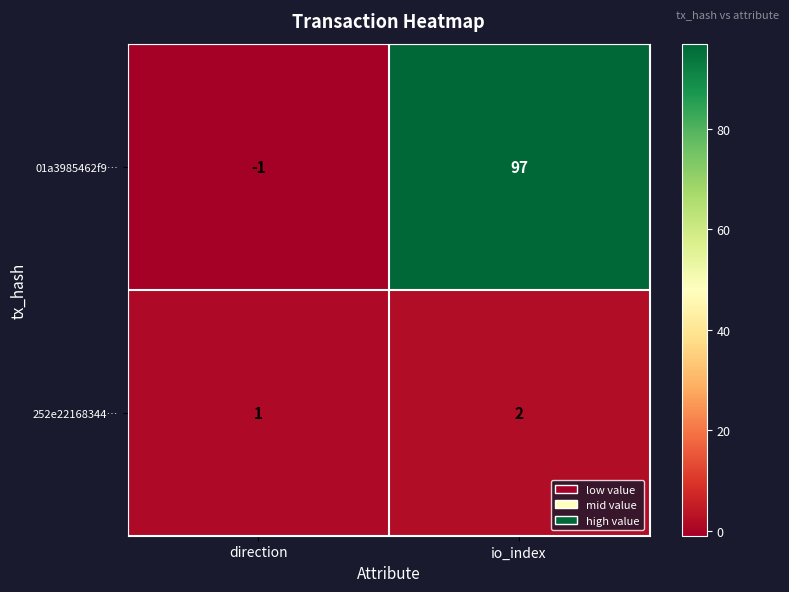

At how many categories does at least one series exceed 64?

1